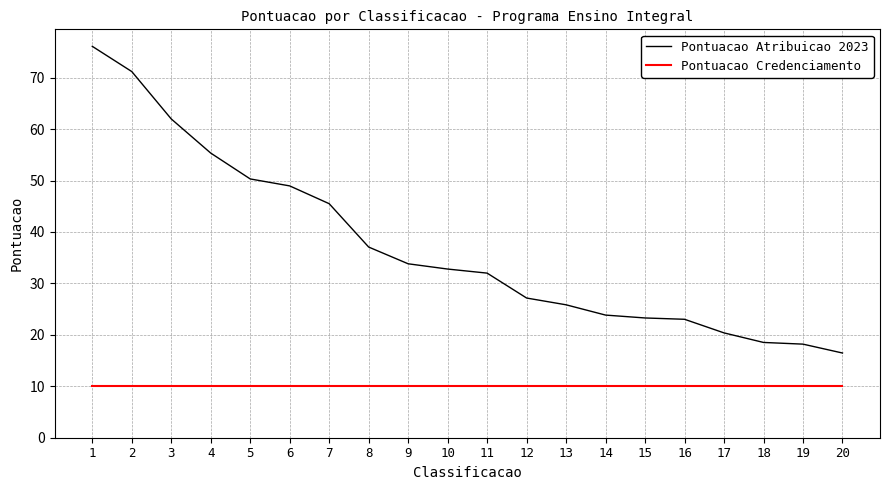

What is the minimum value for Pontuacao Credenciamento?

10.0